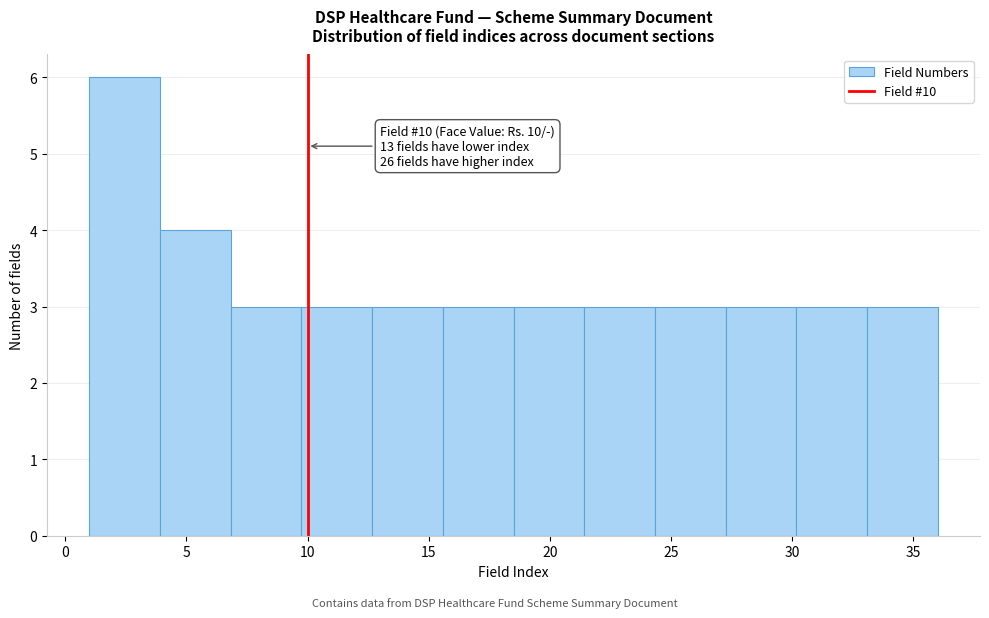

Over which range of the x-axis is the bar tallest?

1.0 to 4.0